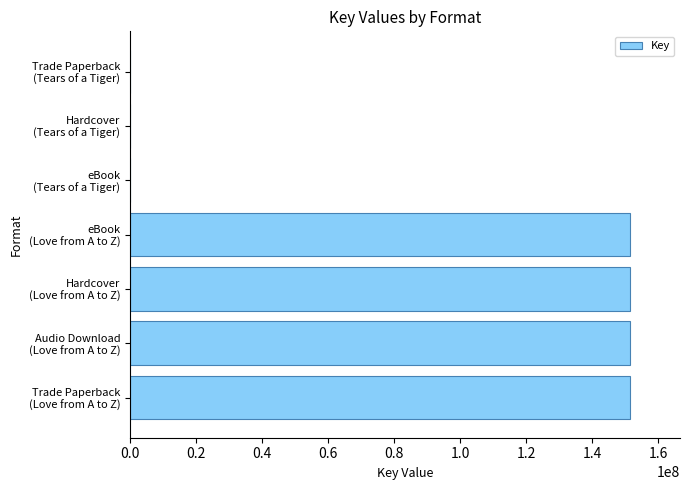

What is the sum of all values?

606021304